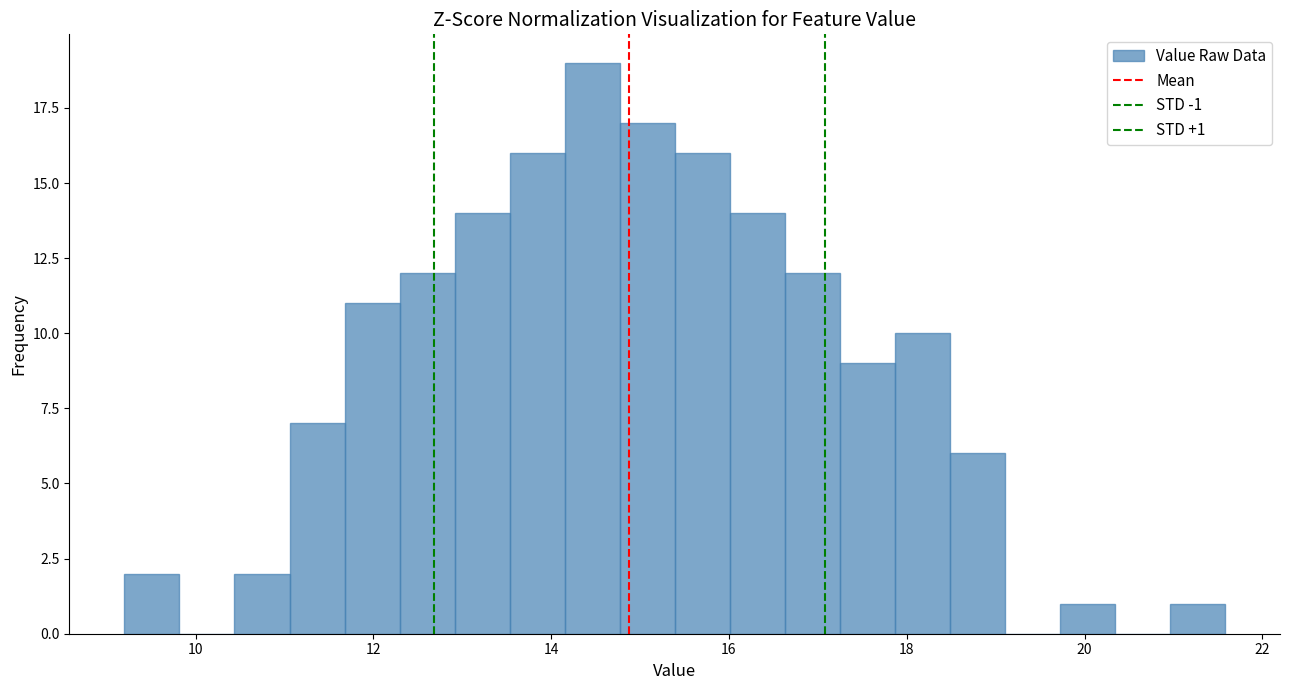

Around what value on the x-axis is the tallest bar? Give the approximate position of its centre, as read against the axis.

14.4